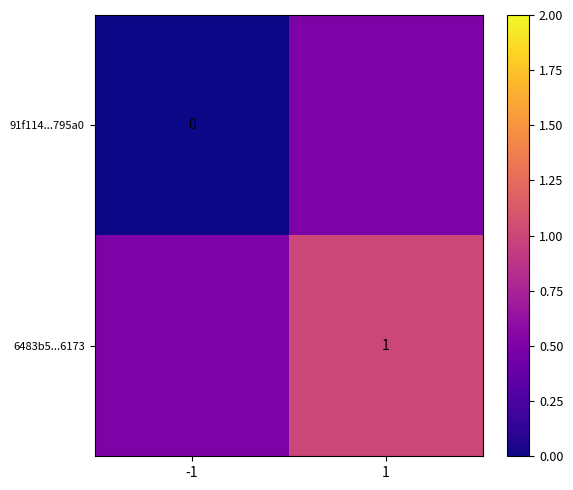

Is the value of 6483b5...6173 at 1 greater than the value of 91f114...795a0 at -1?

Yes